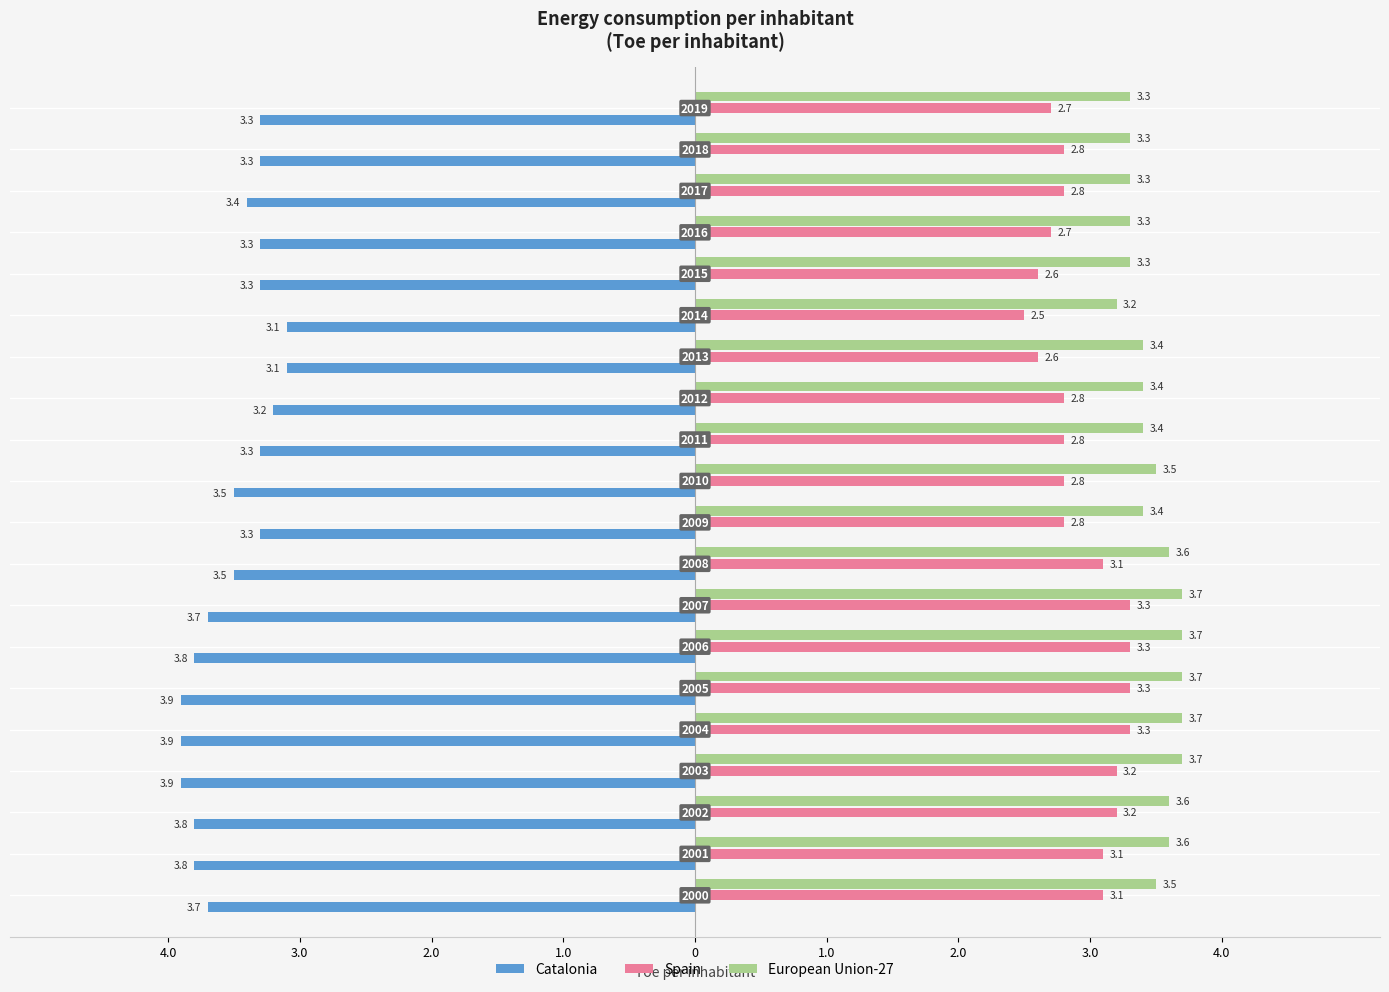

What are all the series names shown in the legend?

Catalonia, Spain, European Union-27